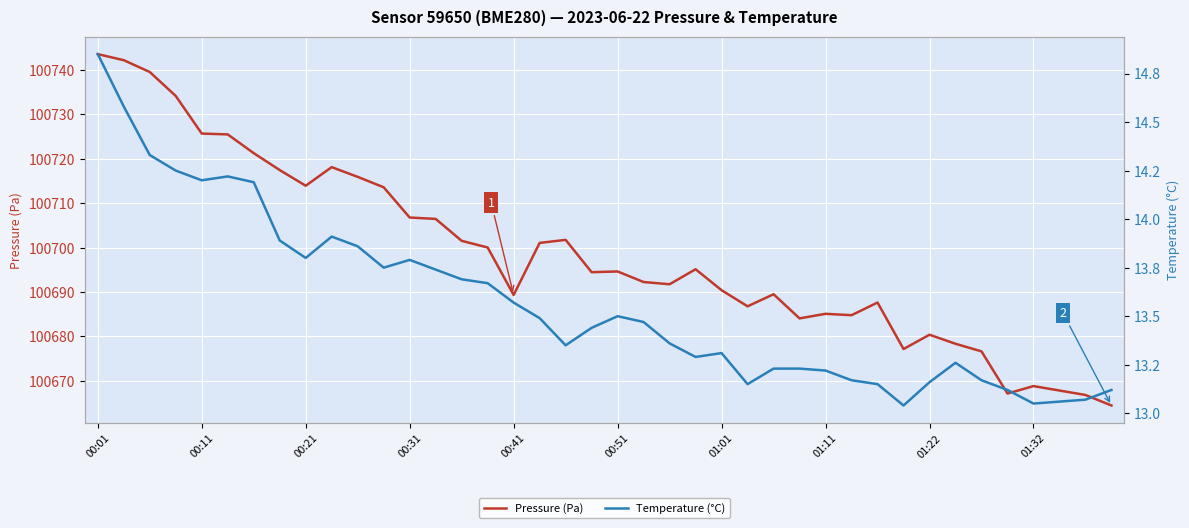

At which category is the sum across all series the highest?

00:01